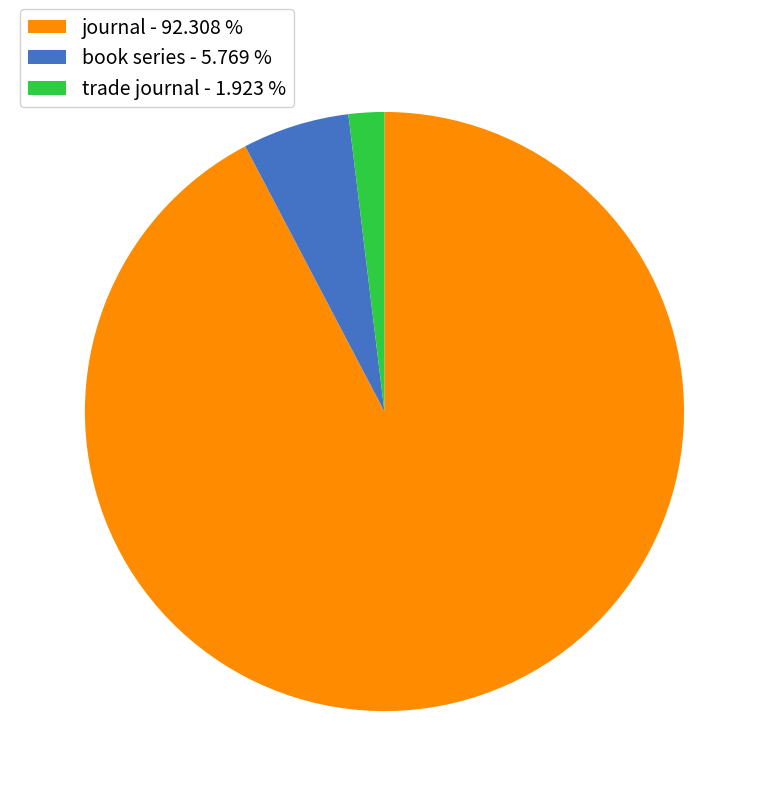

Is the sum of book series - 5.769 % and trade journal - 1.923 % greater than half?

No